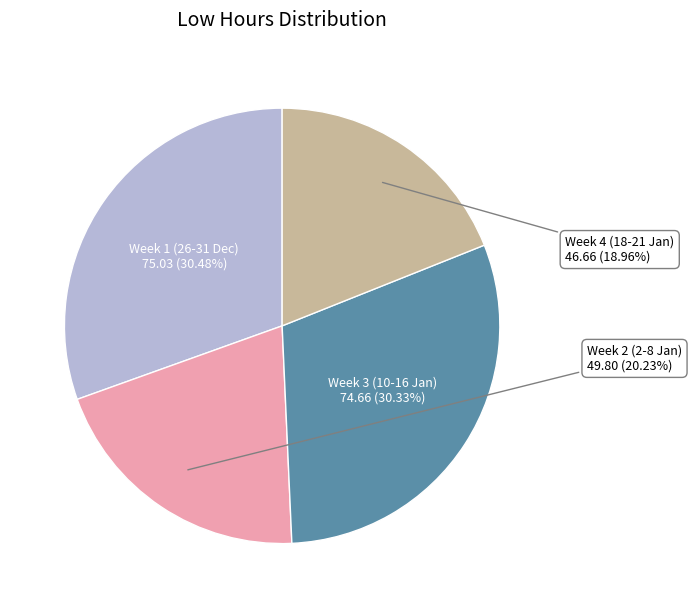

Does any single category account for the majority?

No